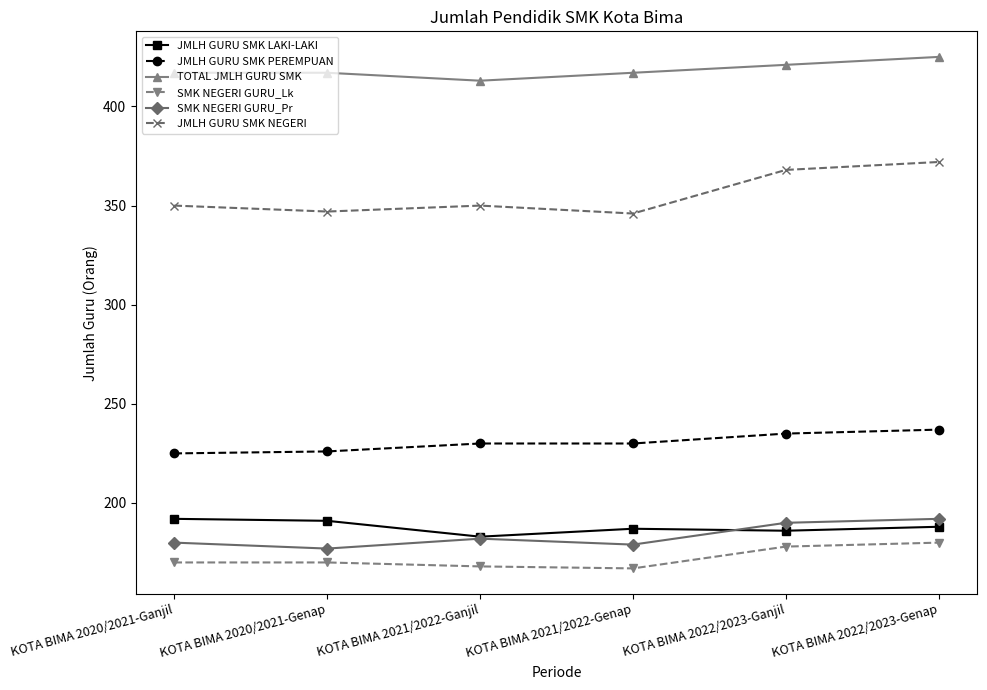

Which series has the largest total across all categories?

TOTAL JMLH GURU SMK